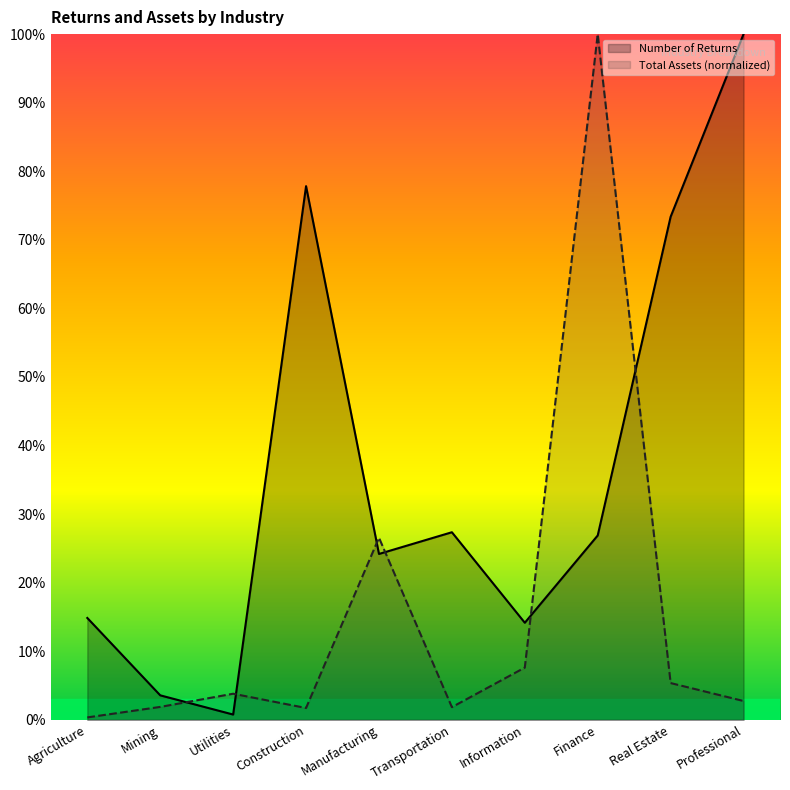

At which category is the sum across all series the highest?

Finance